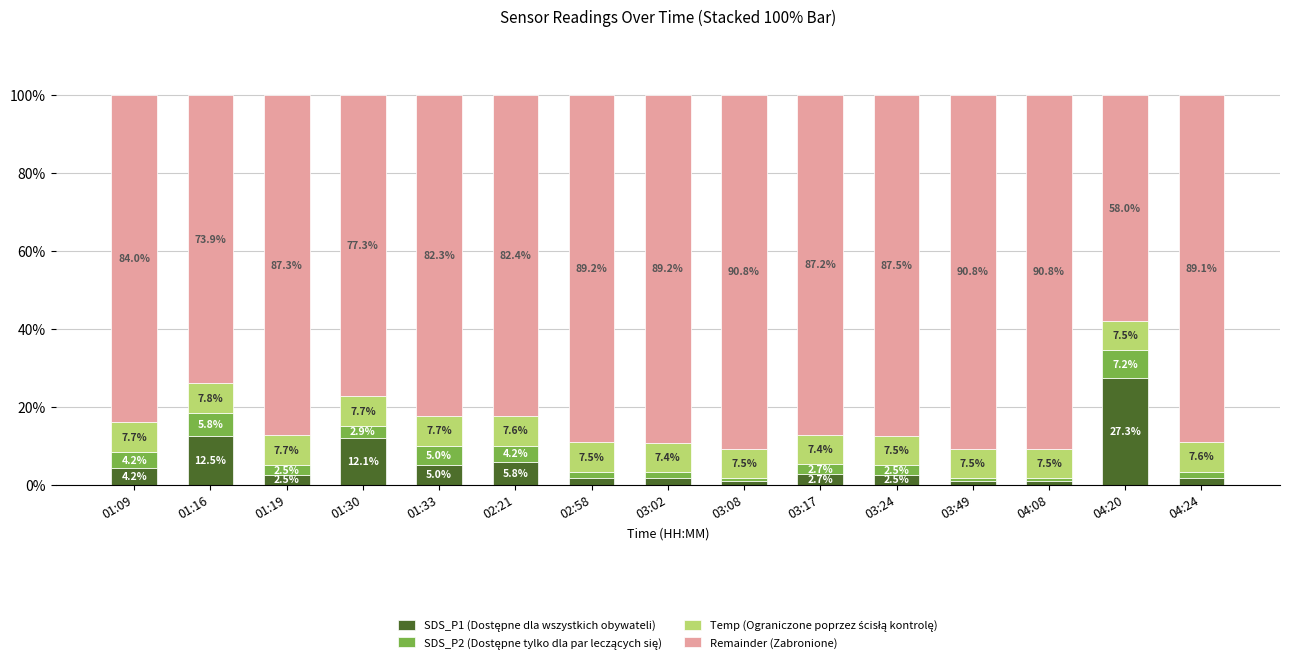

Are the bars horizontal?

No